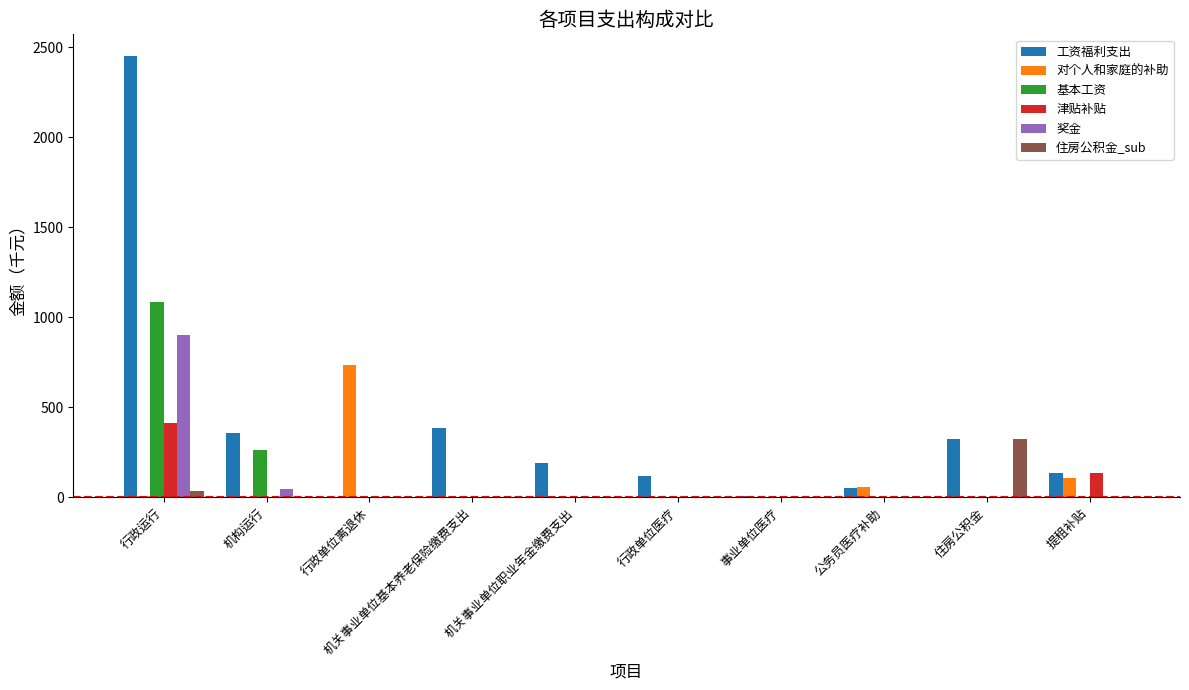

Which series has the widest spread of values?

工资福利支出